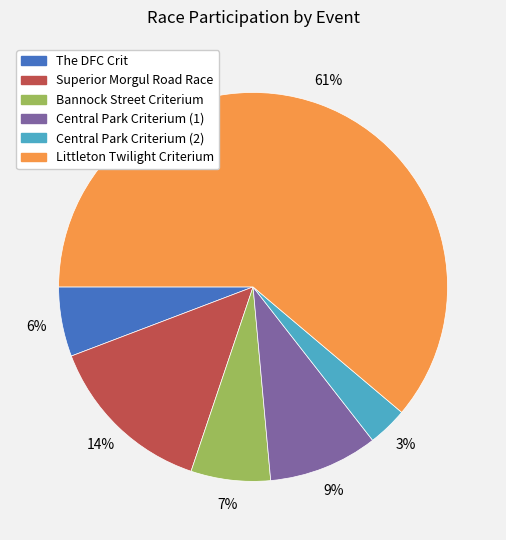

To the nearest percent, what is the difference between the largest and smallest slice percentages?

58%